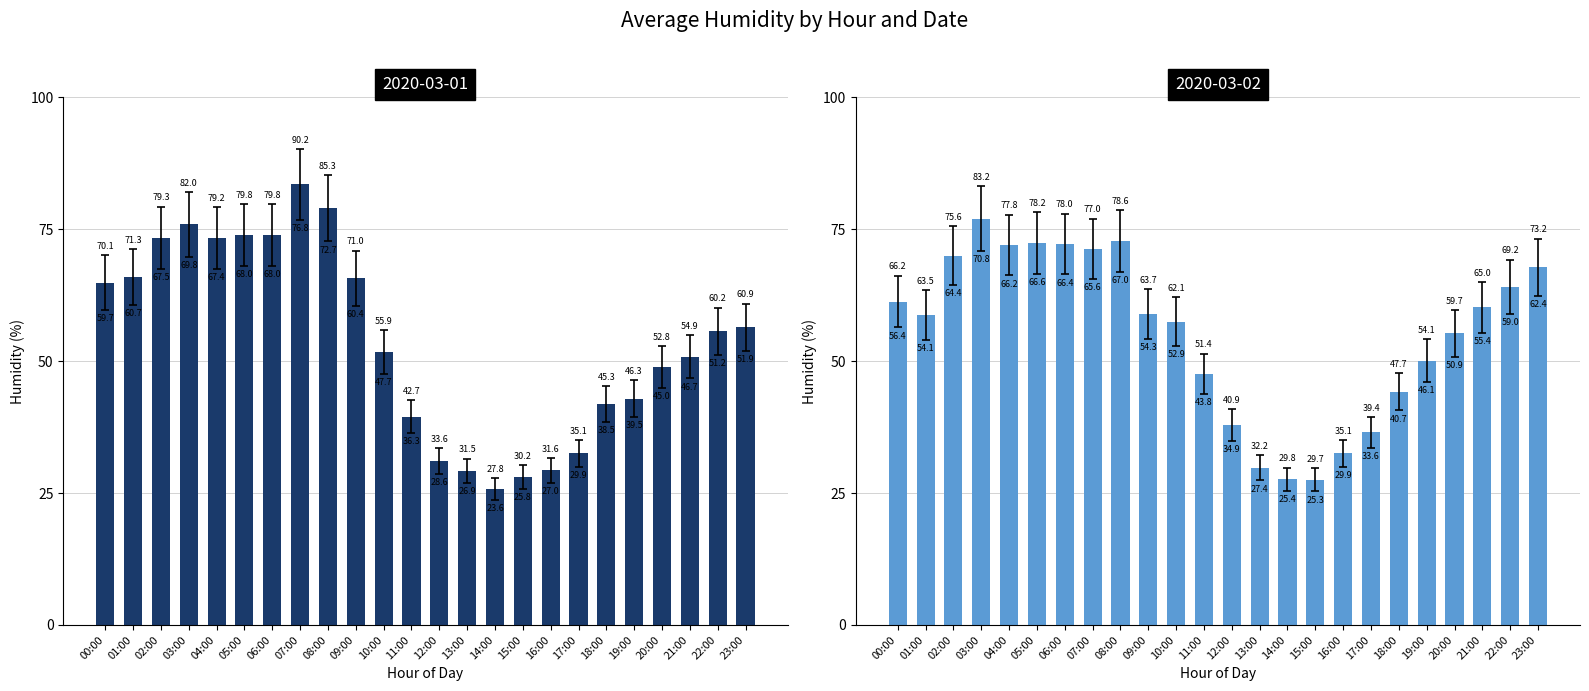

Is the value of Min Humidity at 18:00 greater than the value of Max Humidity at 06:00?

No